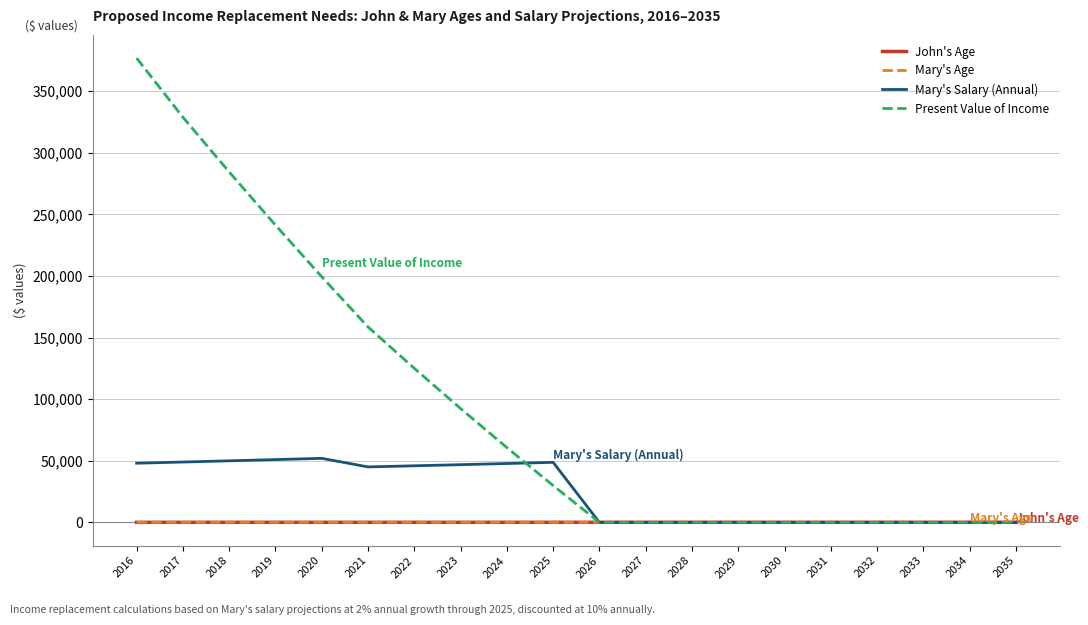

How many distinct data groups are displayed?

4